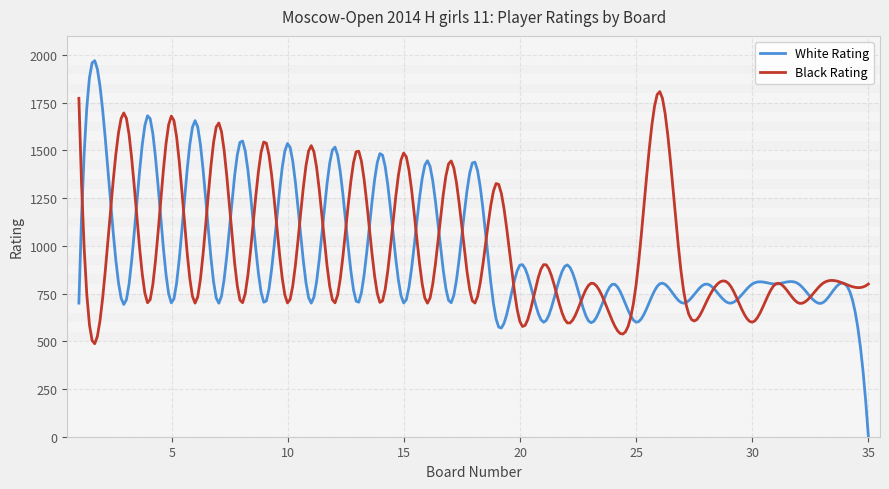

List the series in order of their peak value, lowest first.

Black Rating, White Rating